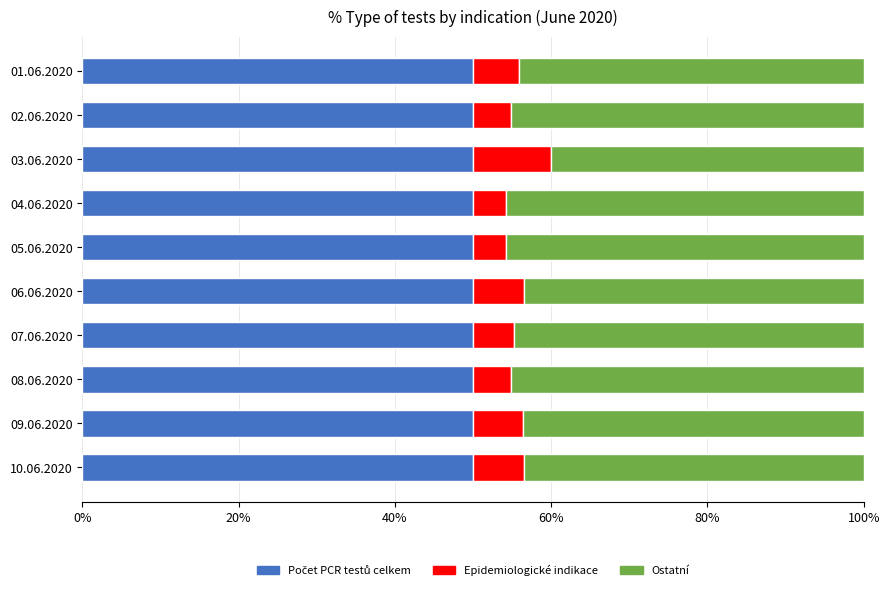

What is the total value across all series at 07.06.2020?

100.0